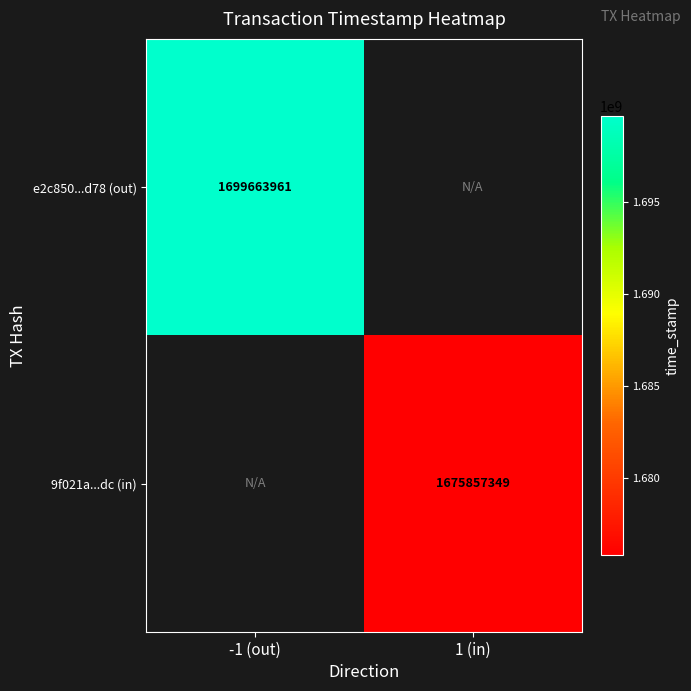

Is it true that 9f021a...dc (in) equals 816462714 at 1 (in)?

False